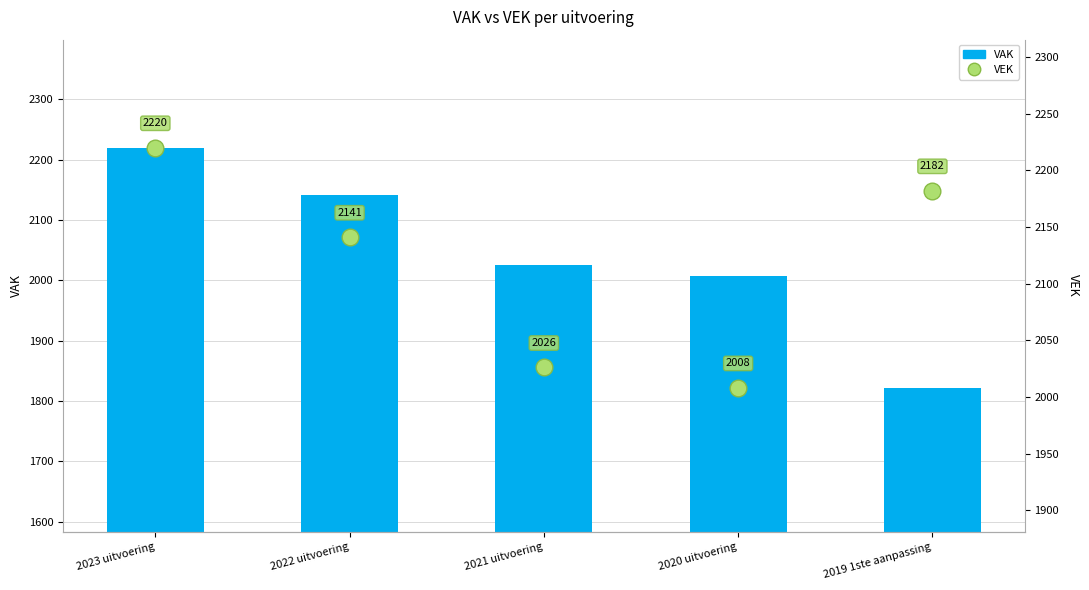

Rank the series by their maximum value, from lowest to highest.

VAK, VEK